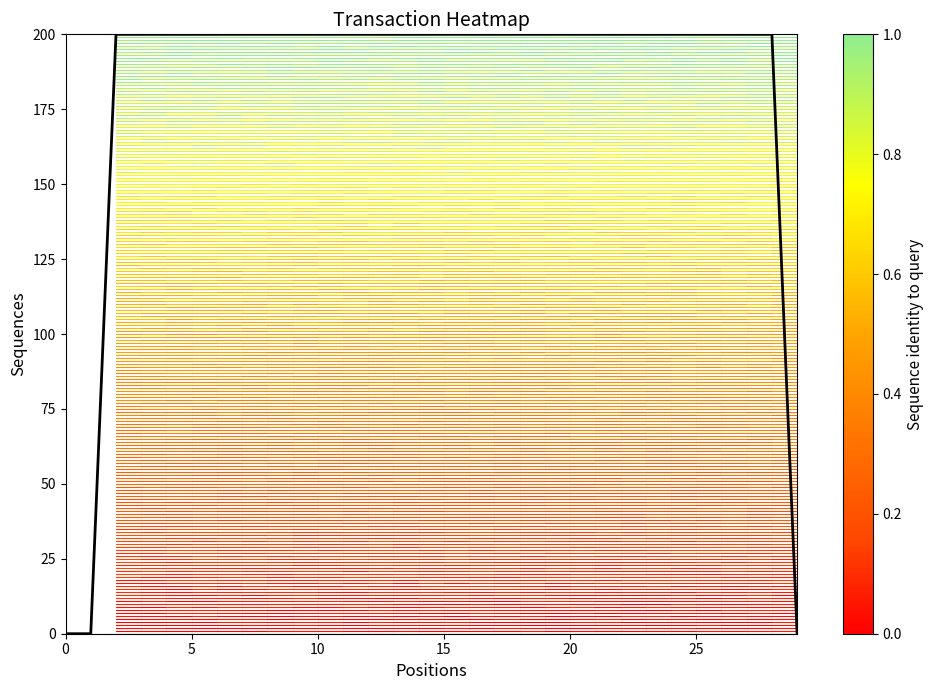

Reading left to right, extract all data points from this chart.

0	0	200	200	200	200	200	200	200	200	200	200	200	200	200	200	200	200	200	200	200	200	200	200	200	200	200	200	200	0